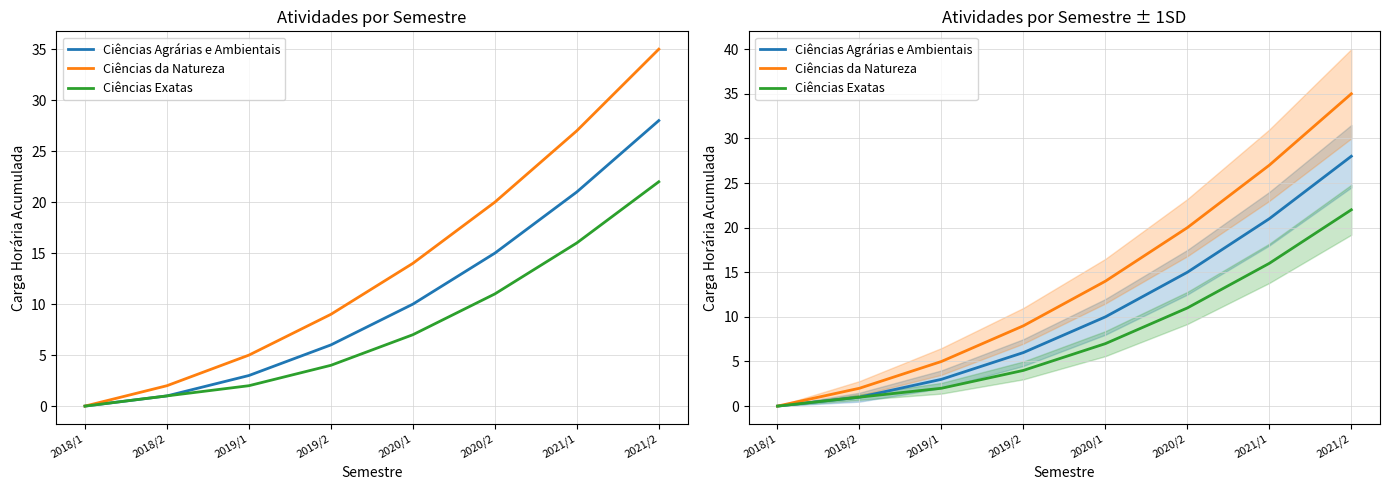

How many categories are shown in the chart?

8